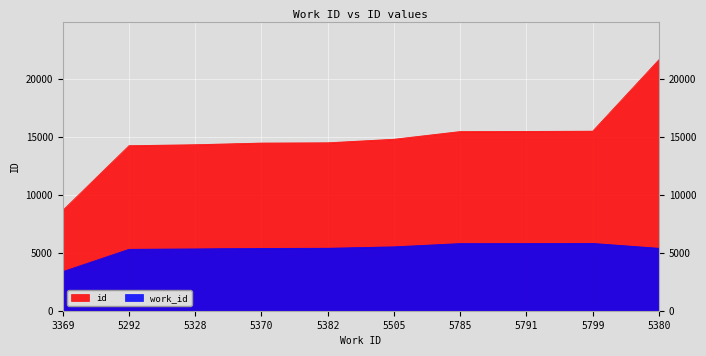

Is it true that work_id equals 3292 at 5785?

False